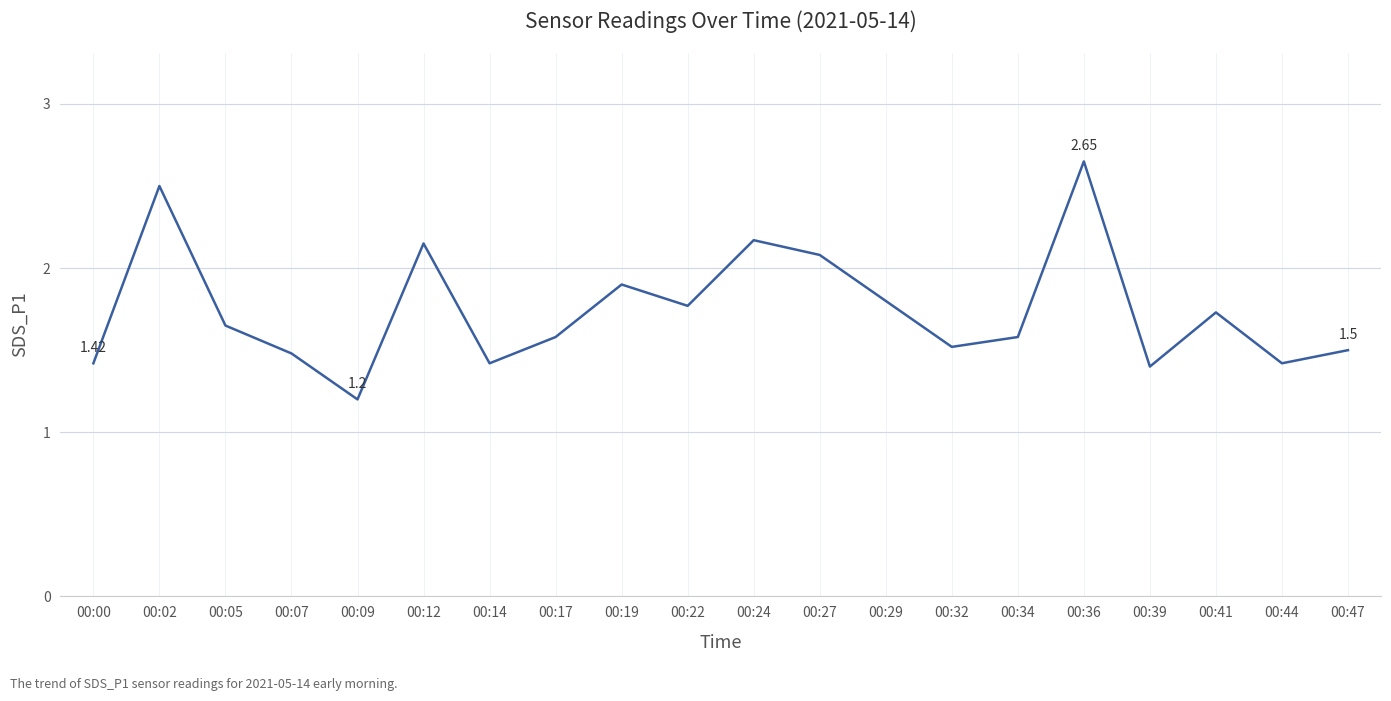

What is the sum of the values at 00:09 and 00:07?

2.7